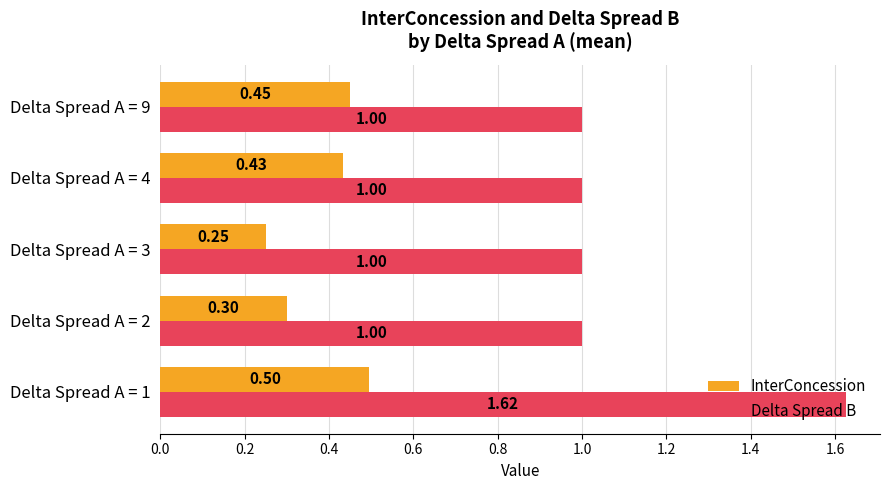

Which series changed the most between Delta Spread A = 2 and Delta Spread A = 4?

InterConcession